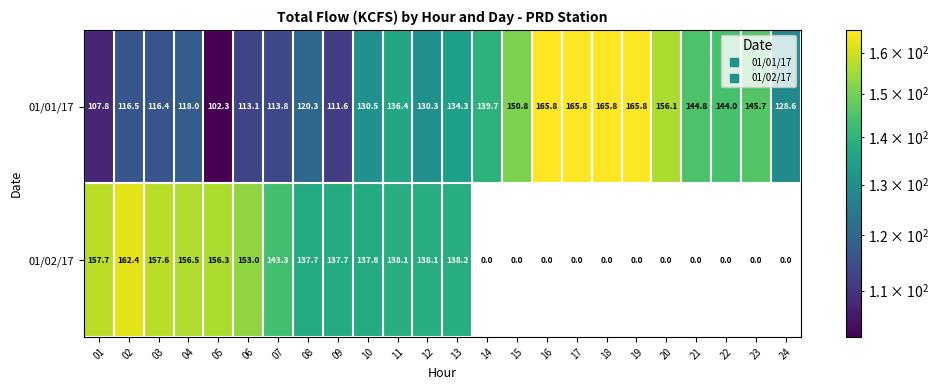

What is the difference between the second highest and second lowest values in the 01/02/17 series?

157.7